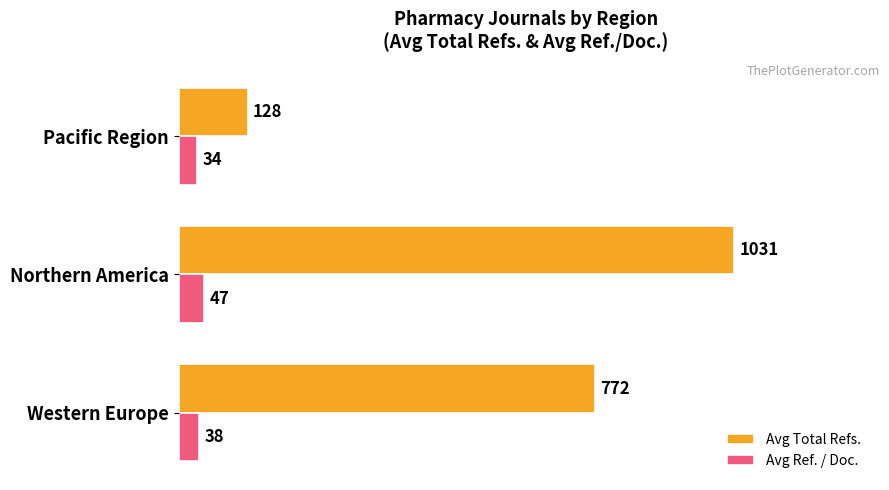

How many Avg Ref. / Doc. values are between 34 and 47?

3